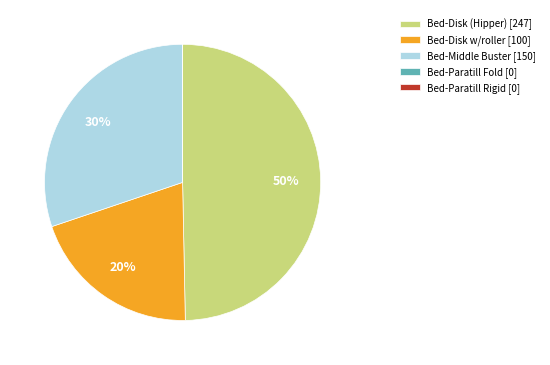

What percentage is the Bed-Middle Buster [150] slice, to the nearest percent?

30%